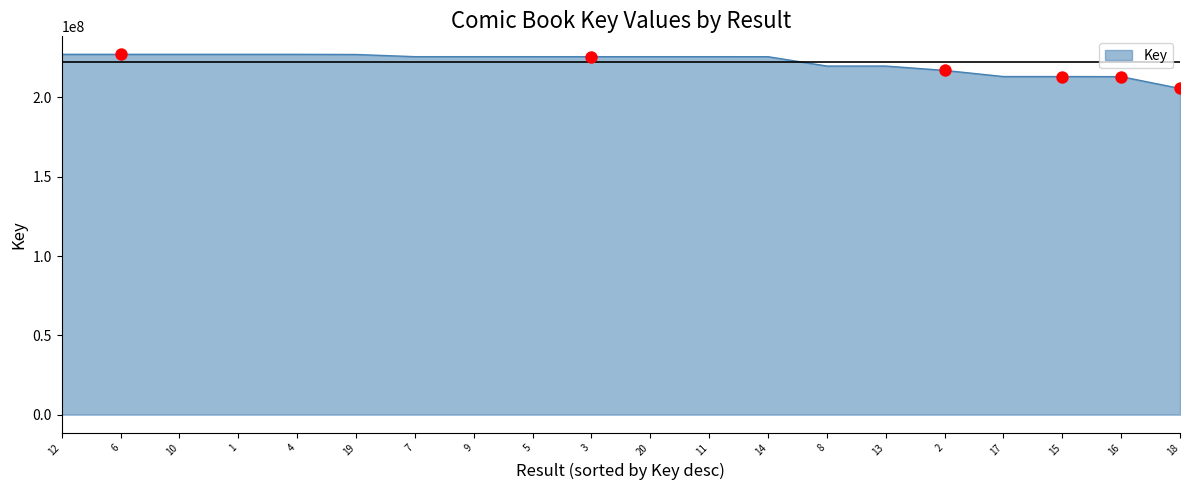

Between 6 and 18, which is larger?

6